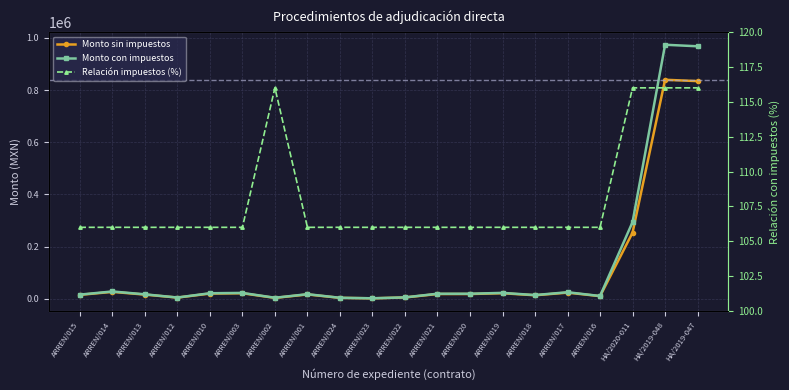

What are all the series names shown in the legend?

Monto sin impuestos, Monto con impuestos, Relación impuestos (%)